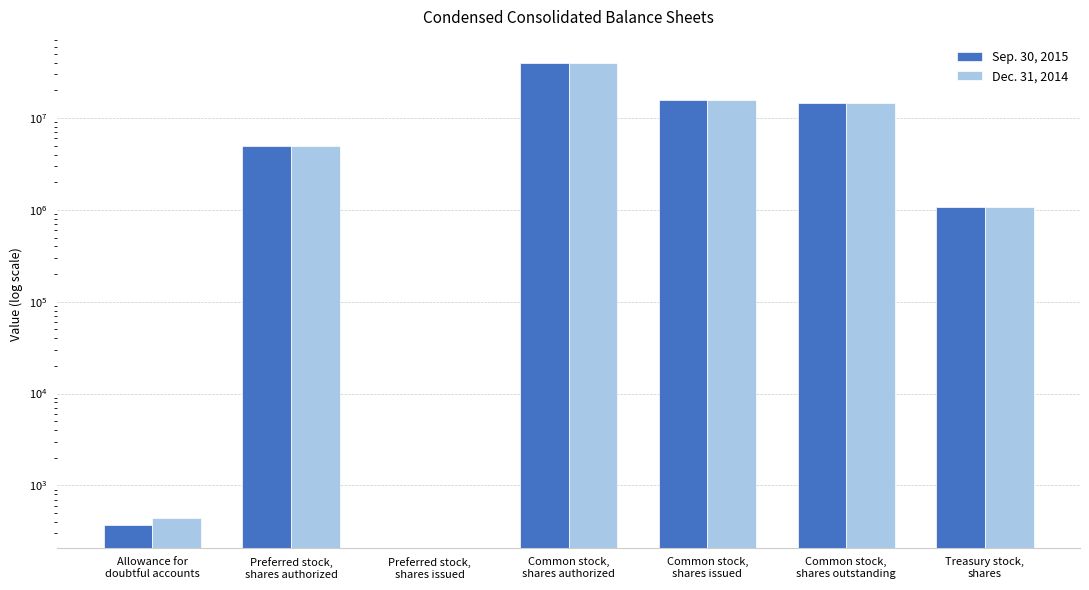

Reading left to right, list all the values displayed in this chart.

Sep. 30, 2015: 374	5000000	0	40000000	15801000	14730454	1071000
Dec. 31, 2014: 444	5000000	0	40000000	15801000	14730454	1071000